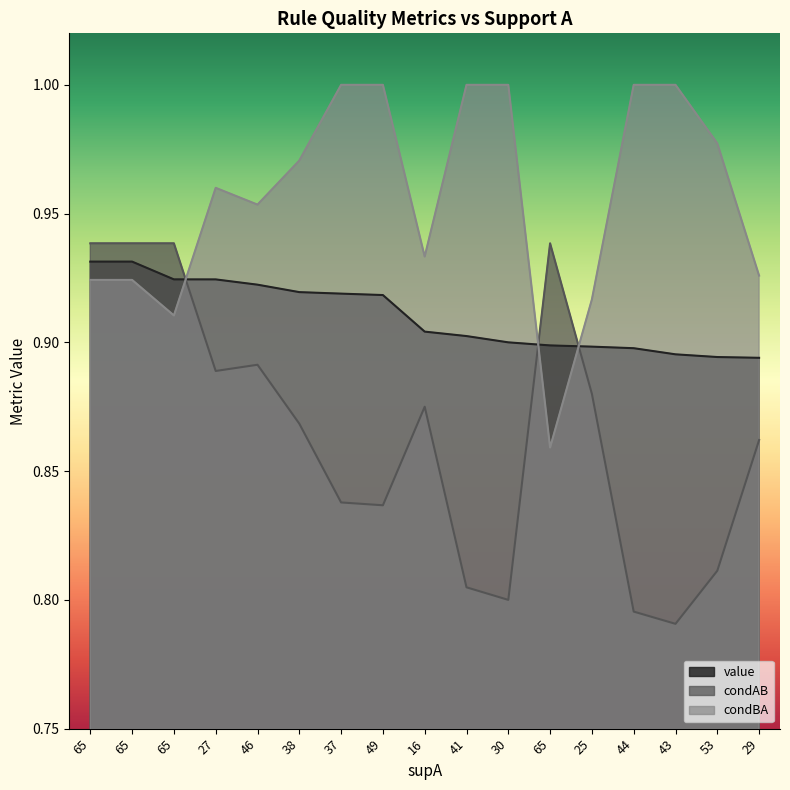

What is the total value across all series at 46?

2.8